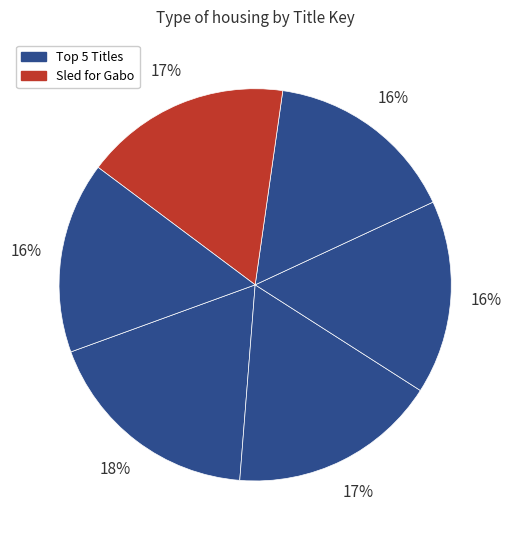

How many segments does this pie chart have?

6